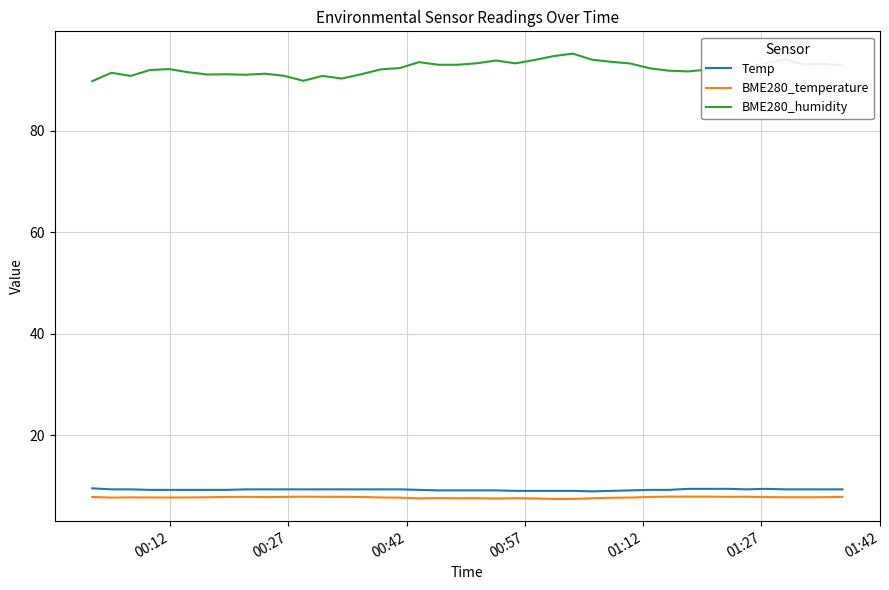

True or false: BME280_humidity and BME280_temperature intersect in this chart.

False